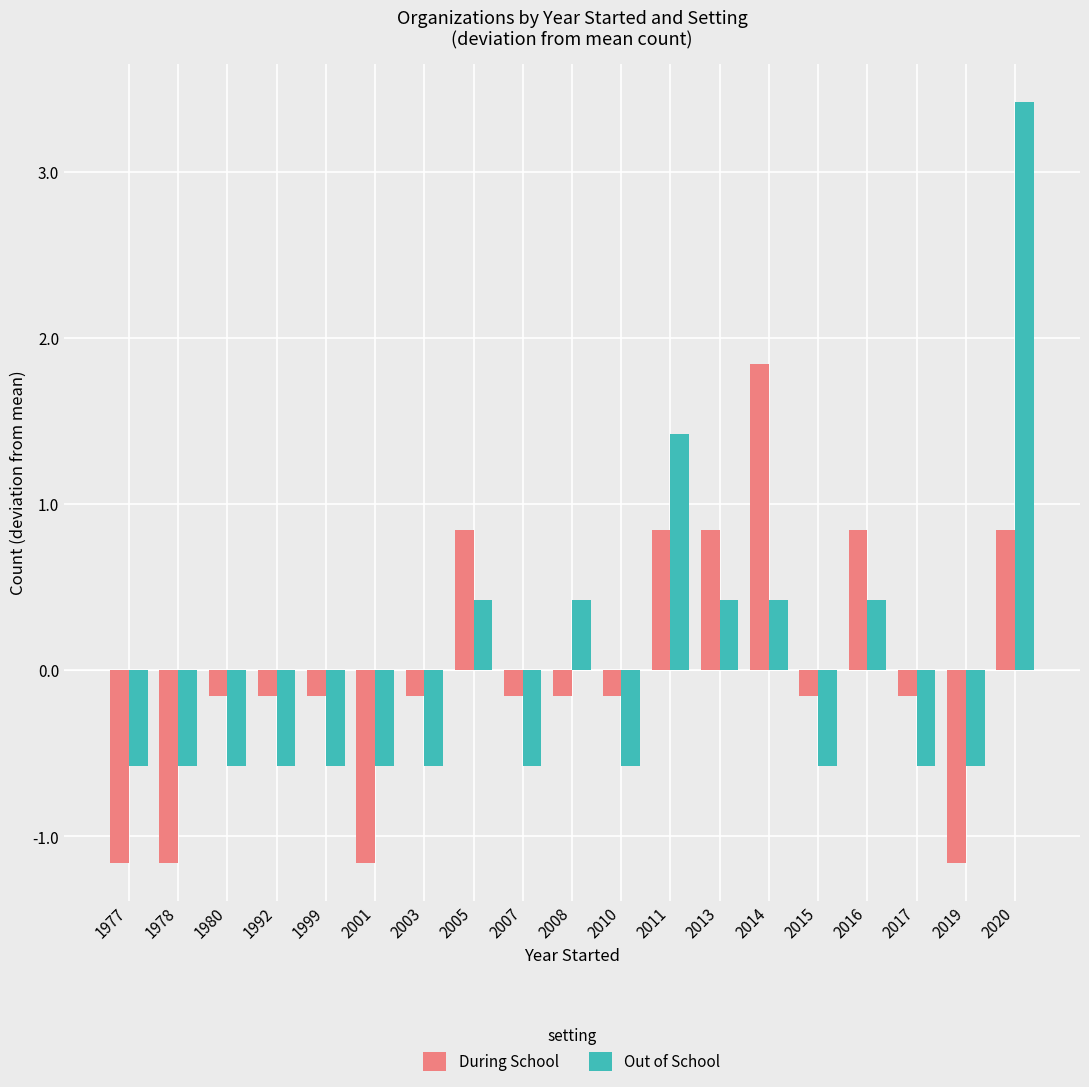

Which label corresponds to the largest value in the chart?

2020